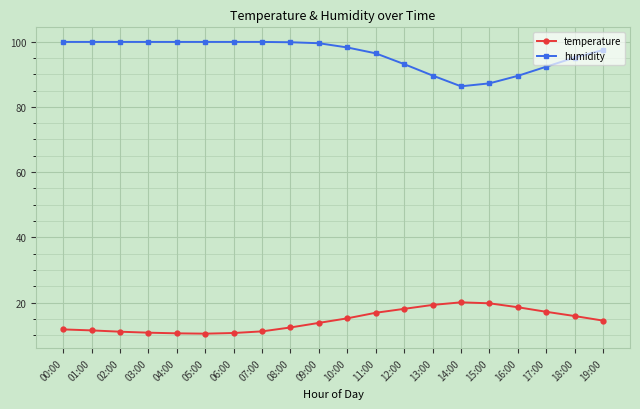

What is the difference between the humidity values at 06:00 and 09:00?

0.4